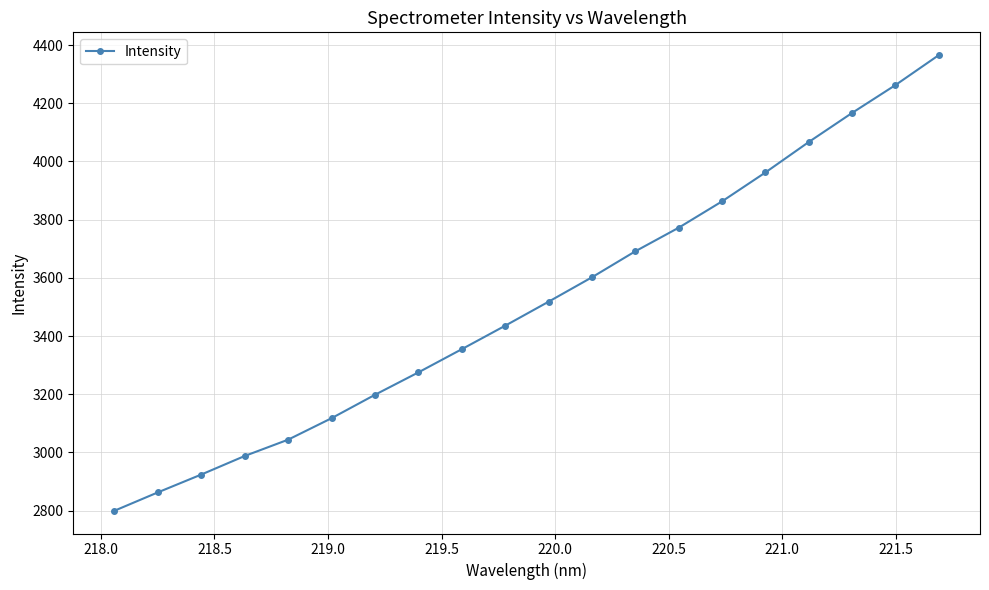

What is the greatest value displayed?

4365.4